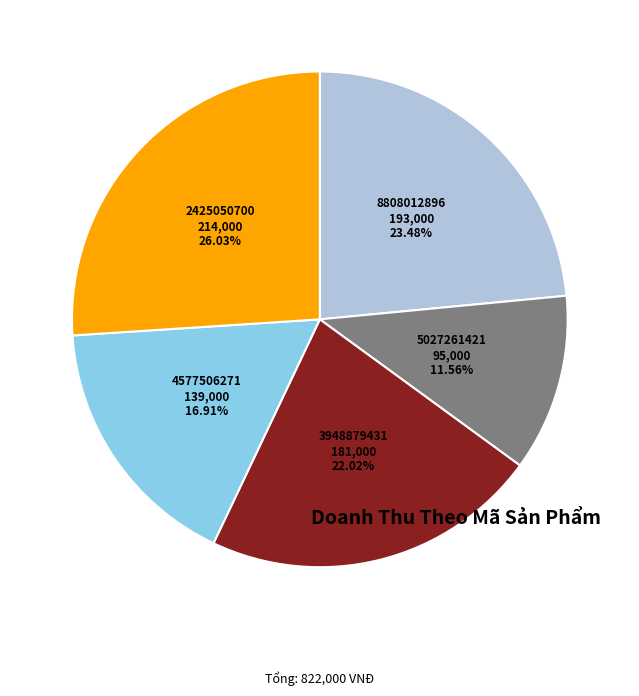

Rank the categories by value from lowest to highest.

5027261421, 4577506271, 3948879431, 8808012896, 2425050700